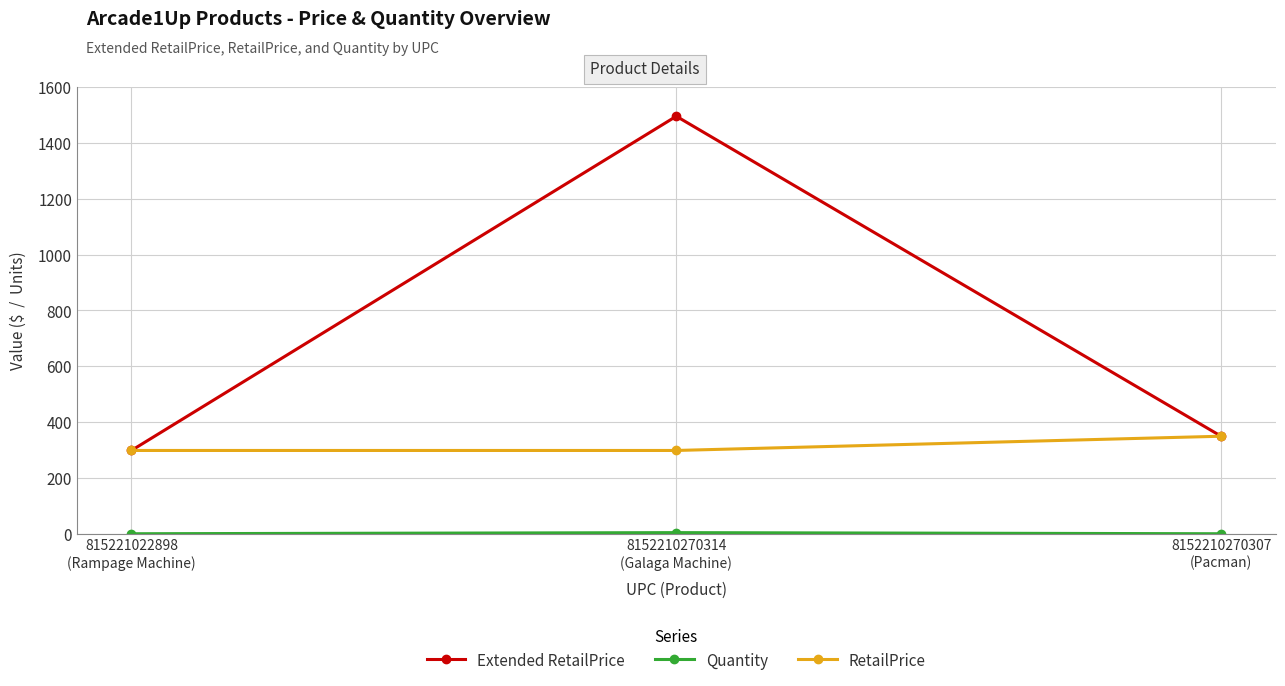

Which series has the widest spread of values?

Extended RetailPrice